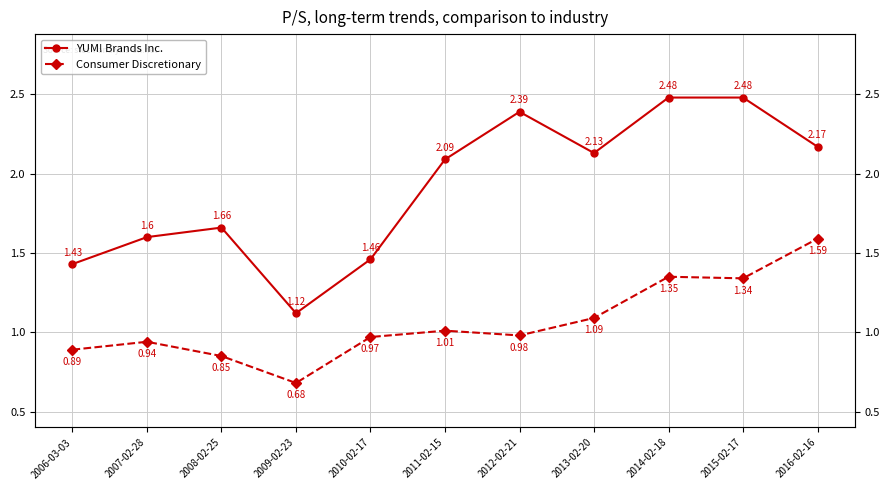

What is the smallest value displayed?

0.7